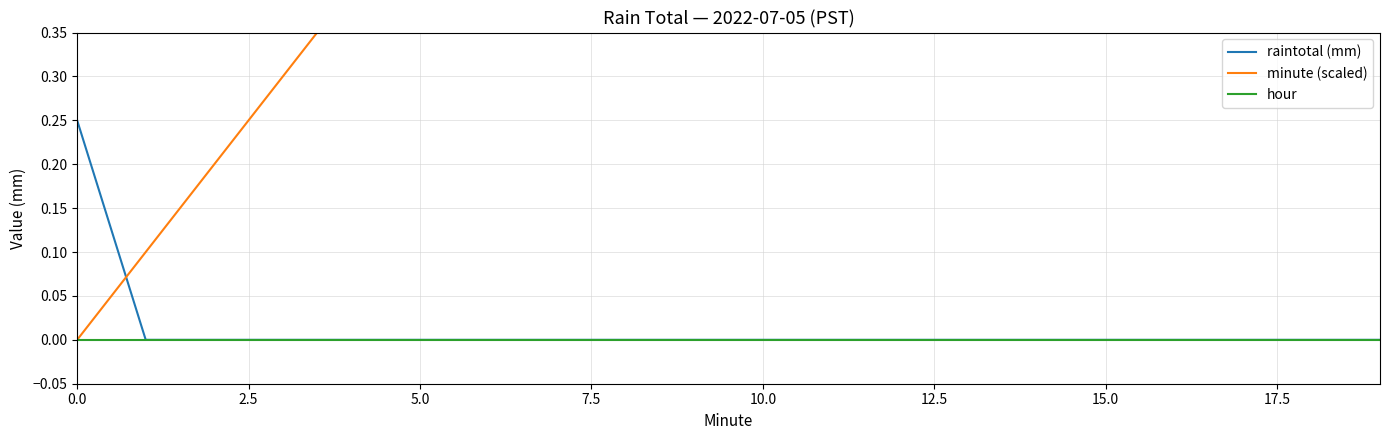

Which series changed the most between 12 and 16?

minute (scaled)